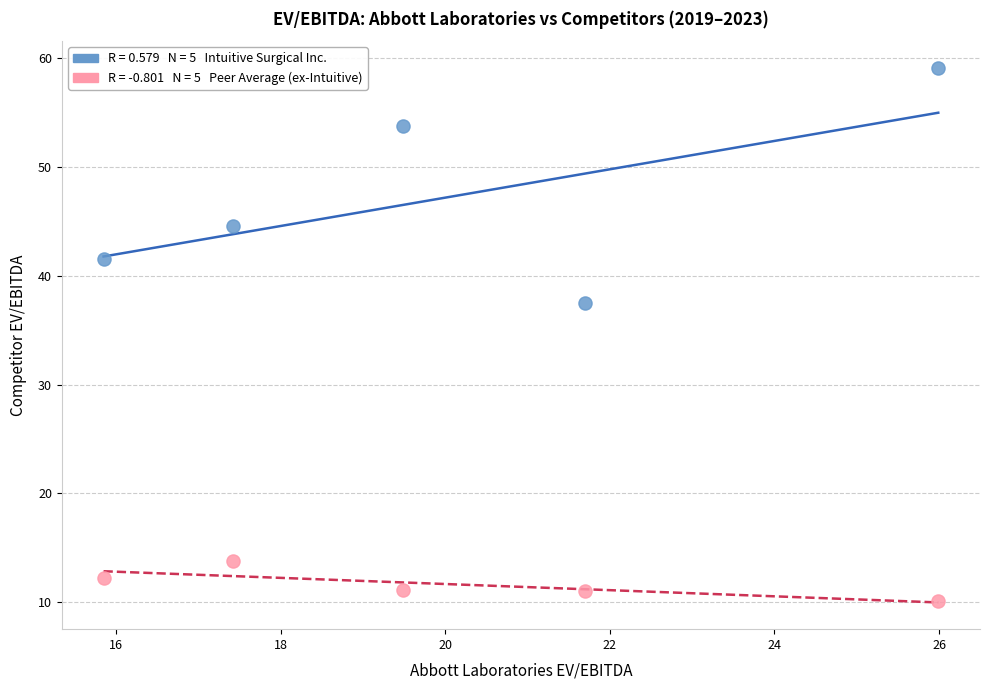

Across all data points, what is the average Y value?

29.5